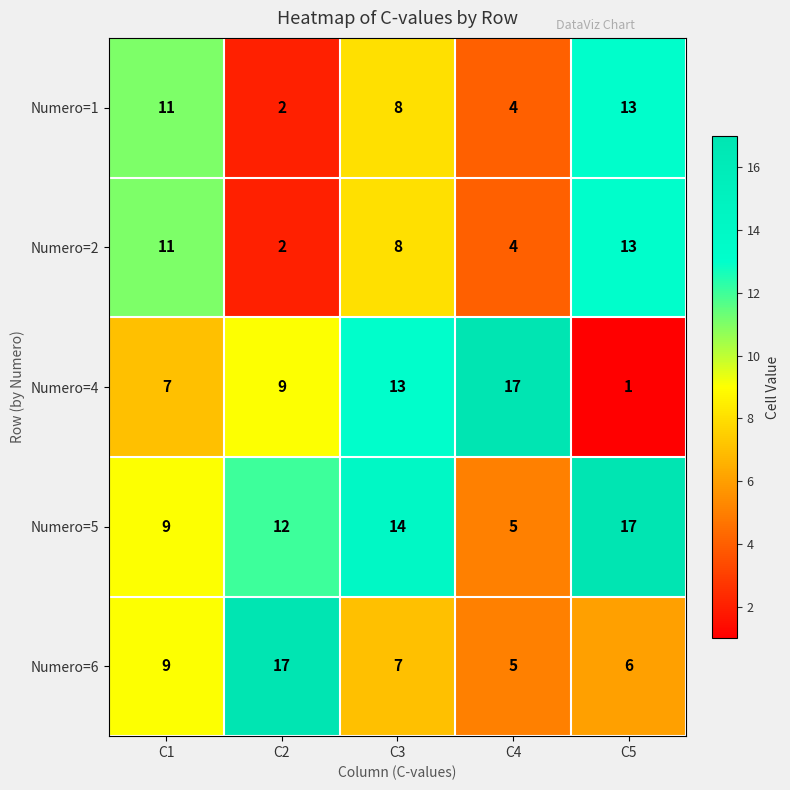

At how many categories does at least one series exceed 3?

5